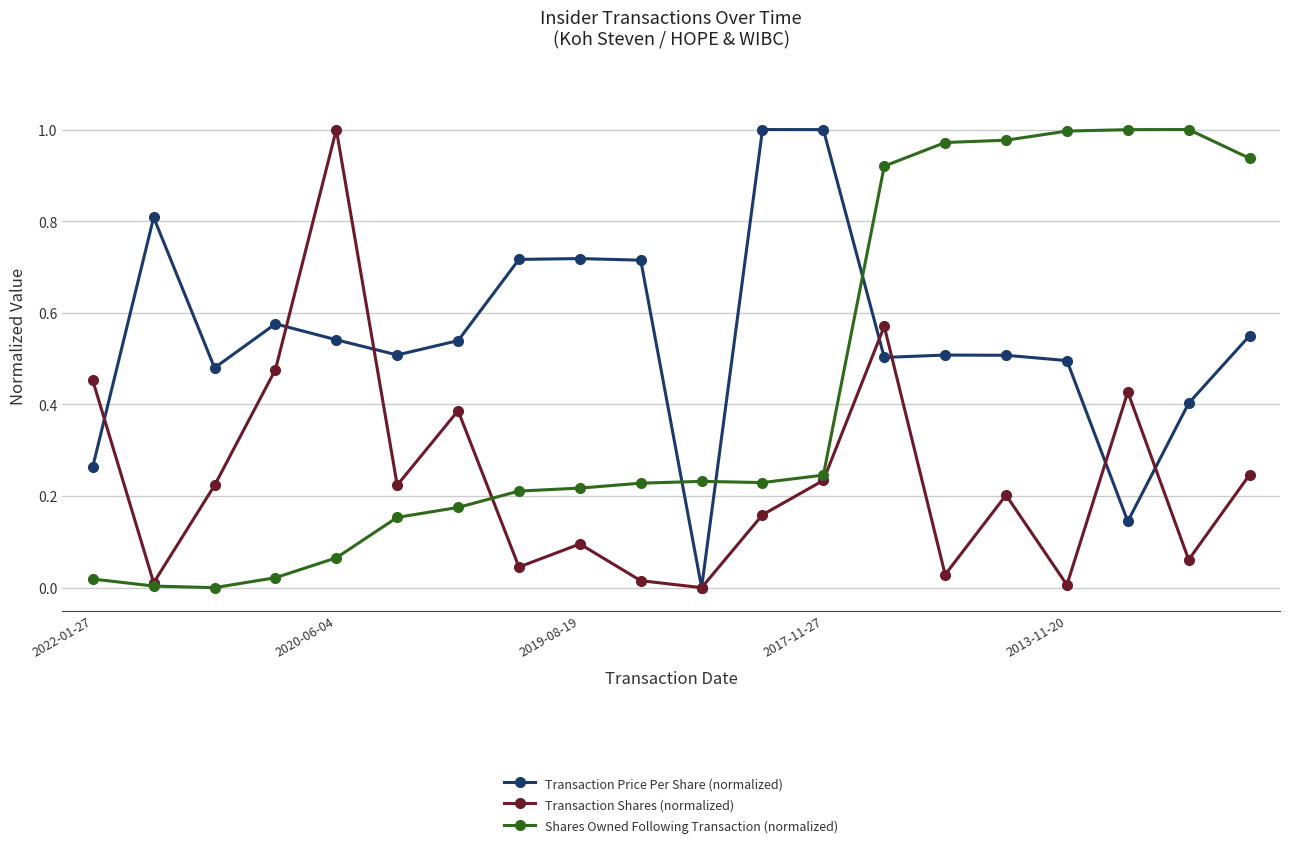

Rank the series by their average value, from lowest to highest.

Transaction Shares (normalized), Shares Owned Following Transaction (normalized), Transaction Price Per Share (normalized)